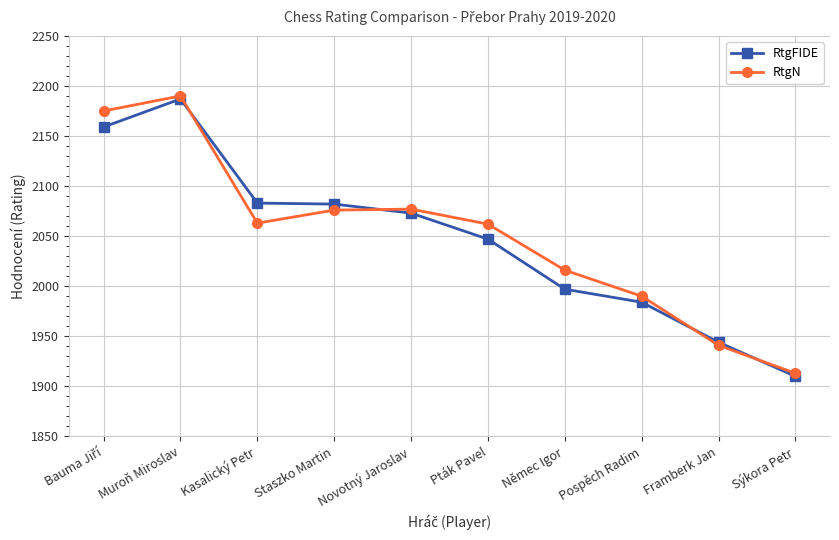

At which category does RtgN reach its first local peak?

Muroň Miroslav